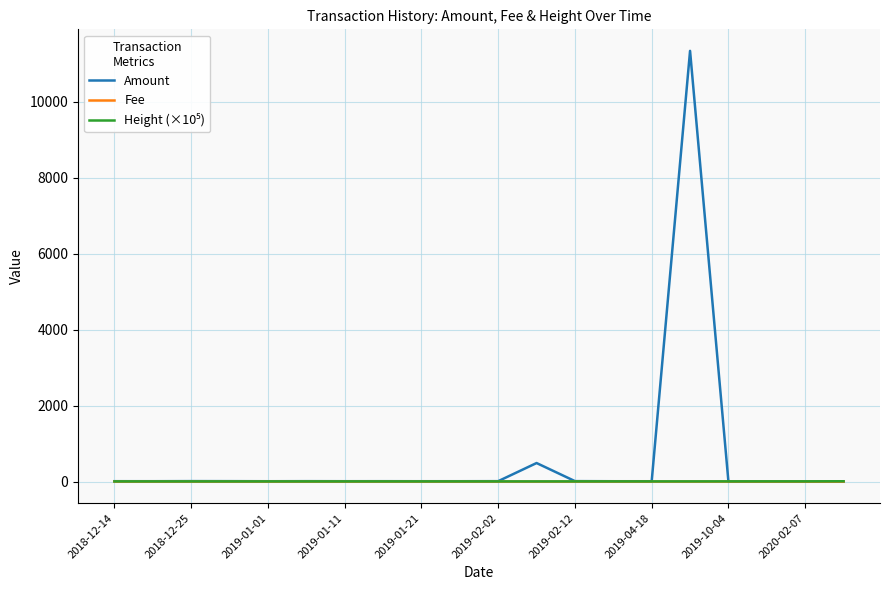

Which series has the largest range (max minus min)?

Amount